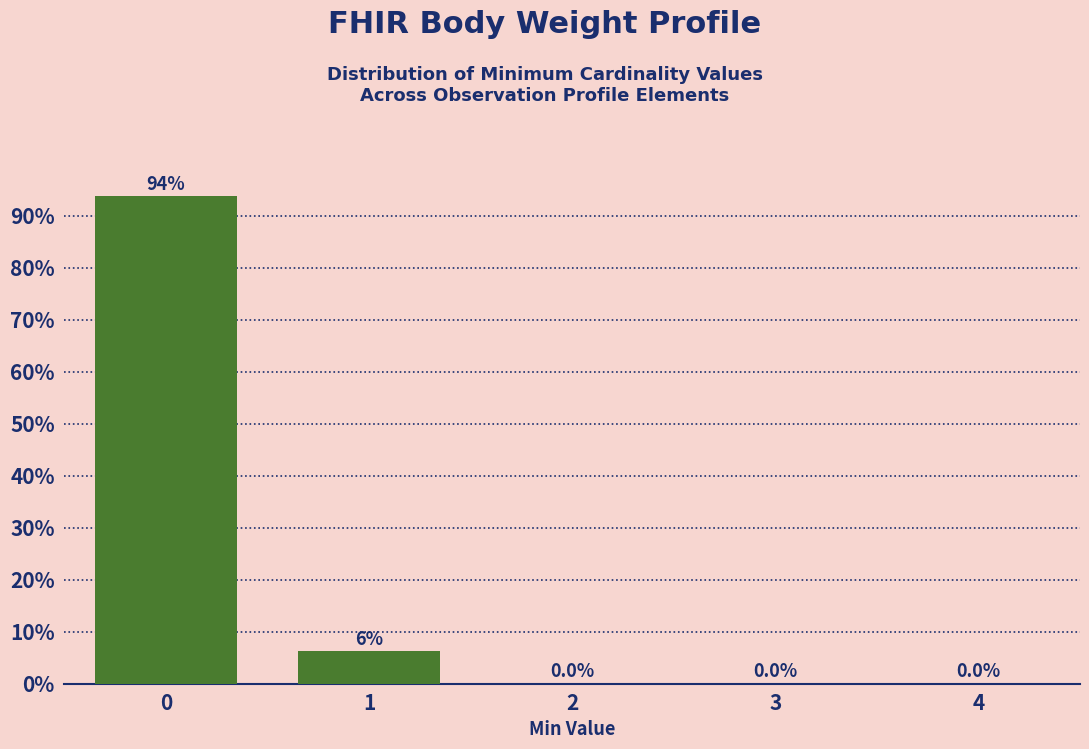

What is the sum of all values?

100.0